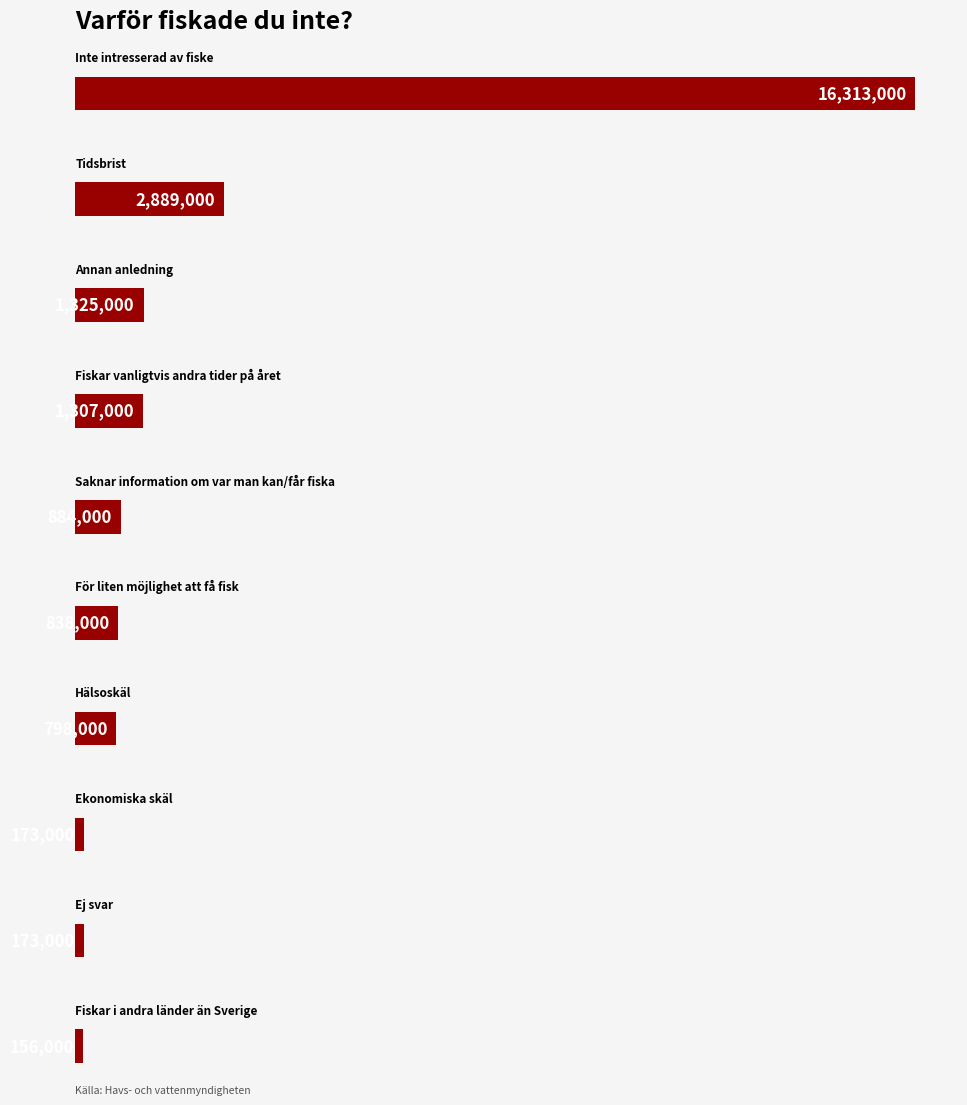

What position from the right is Hälsoskäl?

4